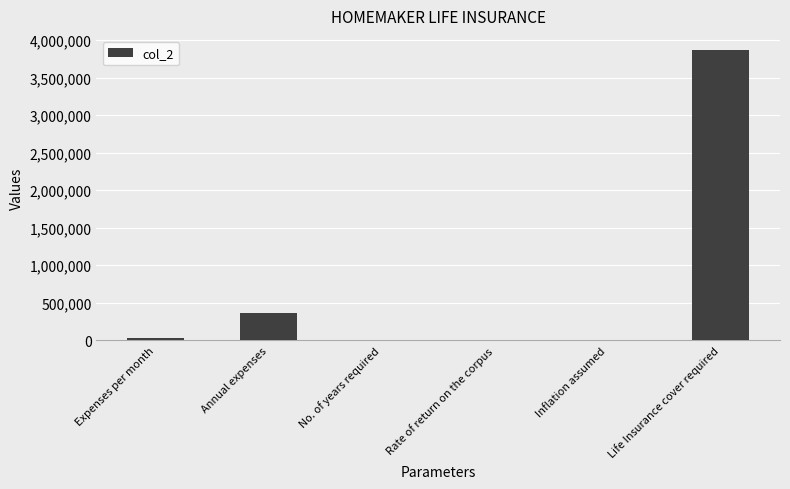

At which category does the chart reach its peak across all series?

Life Insurance cover required